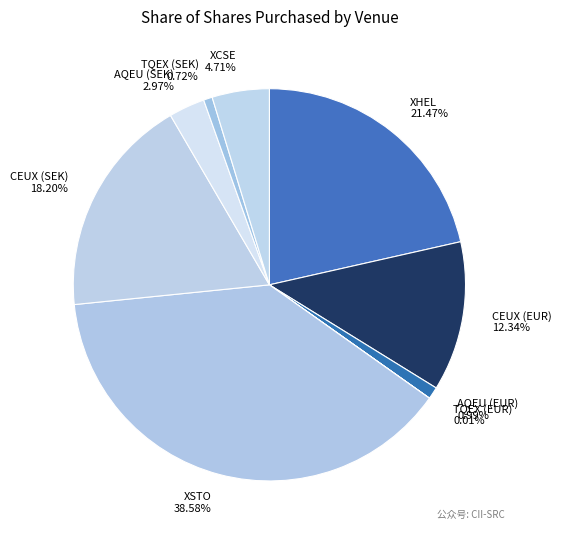

Does CEUX (SEK) account for over 50% of the chart?

No